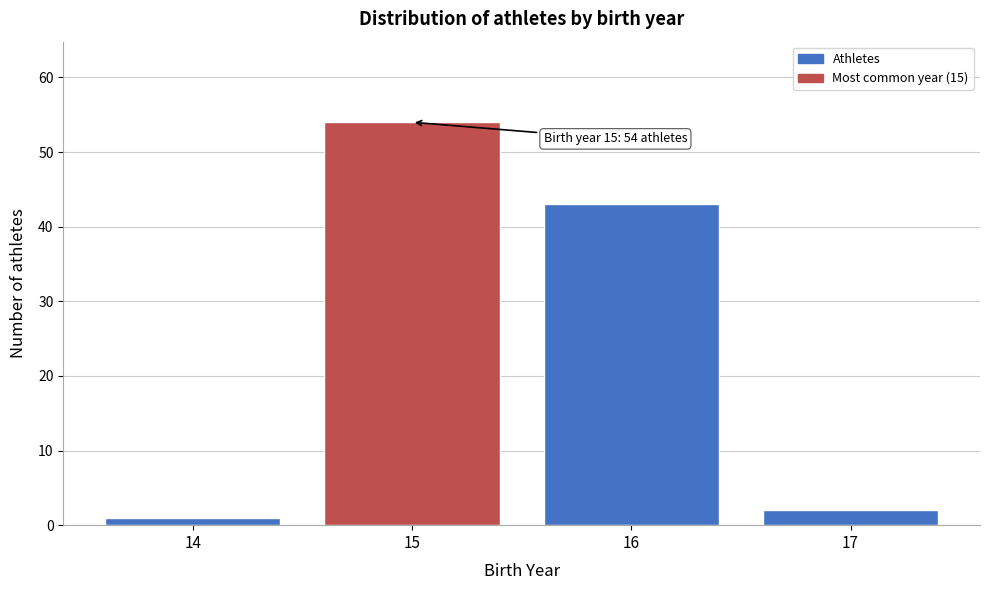

Reading left to right, list all the values displayed in this chart.

1	54	43	2